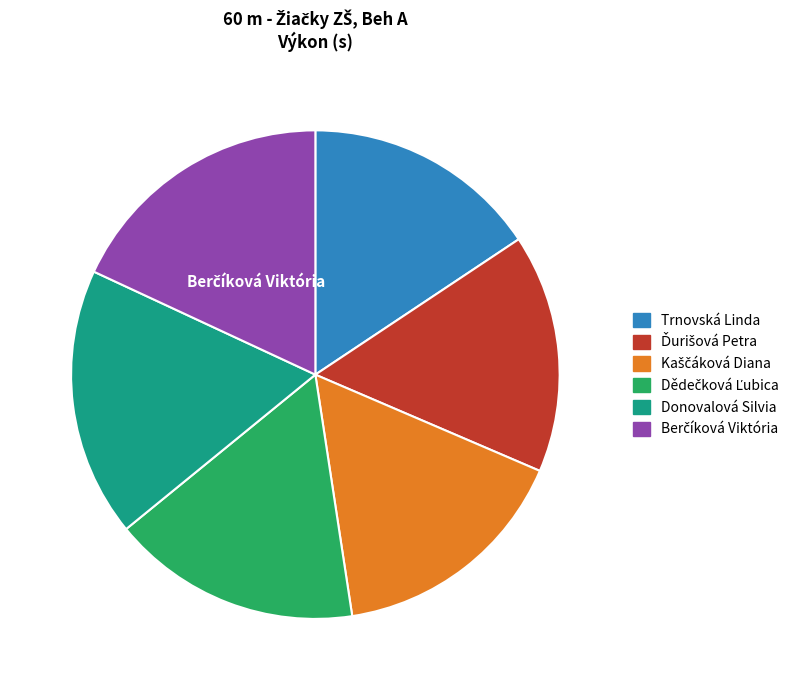

The Donovalová Silvia slice represents 18% of the pie. True or false?

True